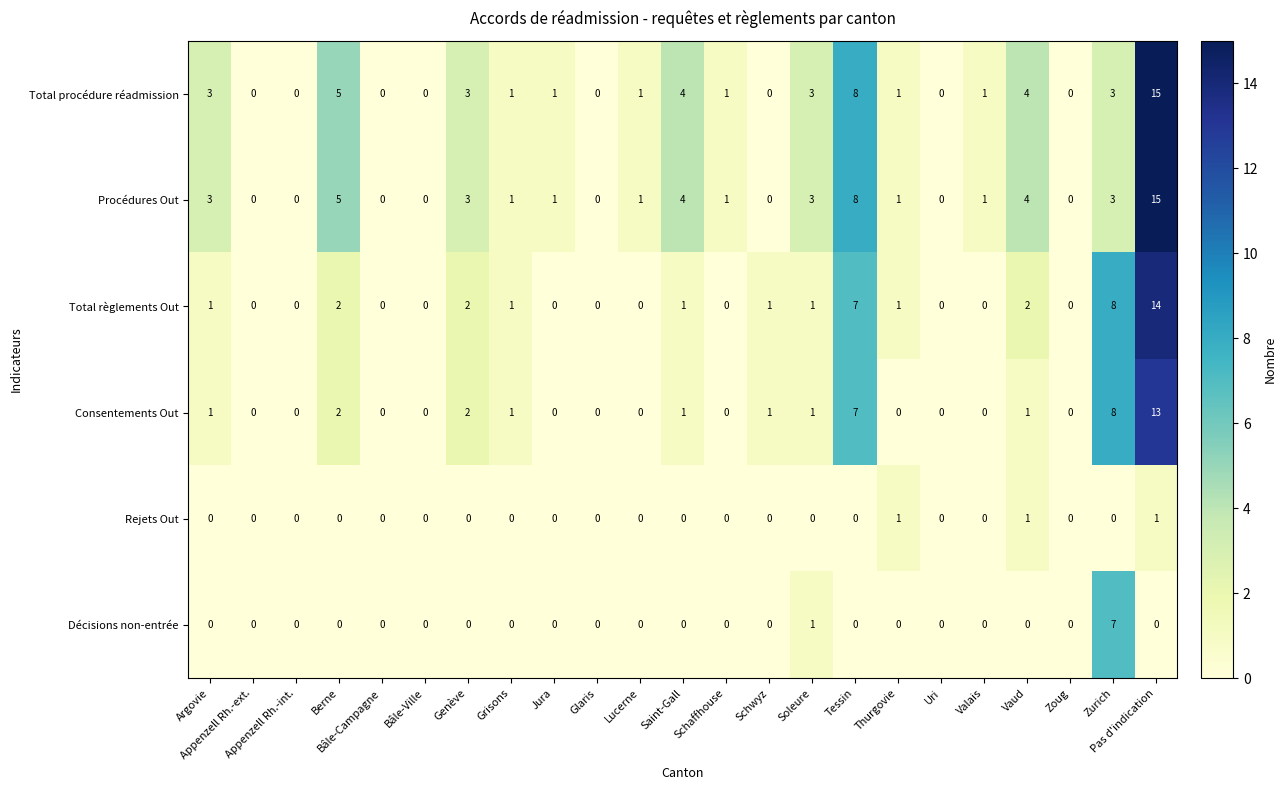

True or false: Procédures Out has a value of 0 at Glaris.

True